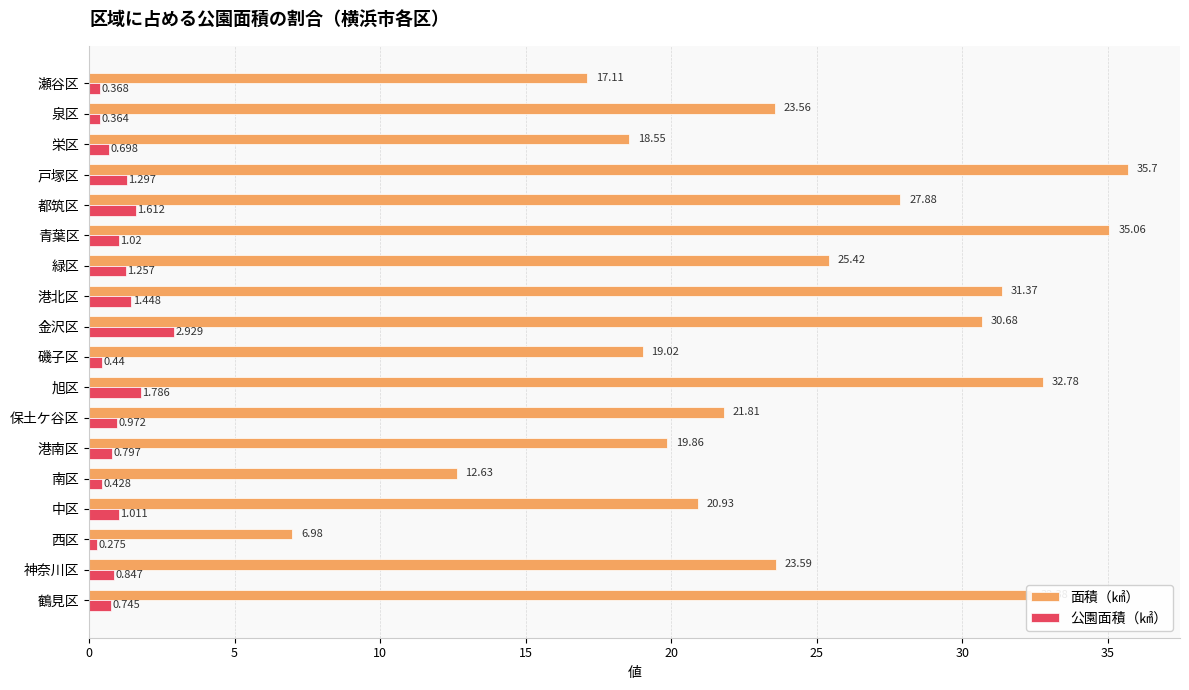

What are all the series names shown in the legend?

面積（㎢）, 公園面積（㎢）